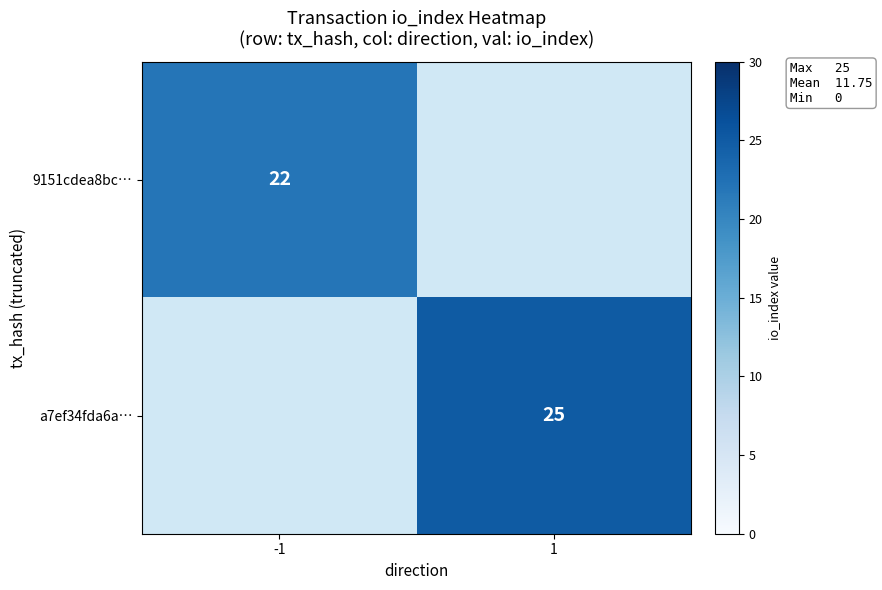

The value of a7ef34fda6a… at 1 is 25. True or false?

True